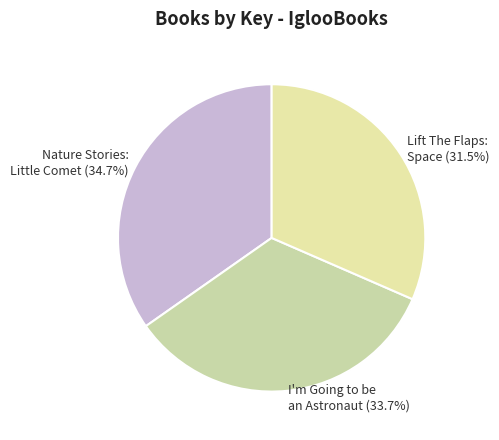

To the nearest percent, what is the average slice percentage?

33%